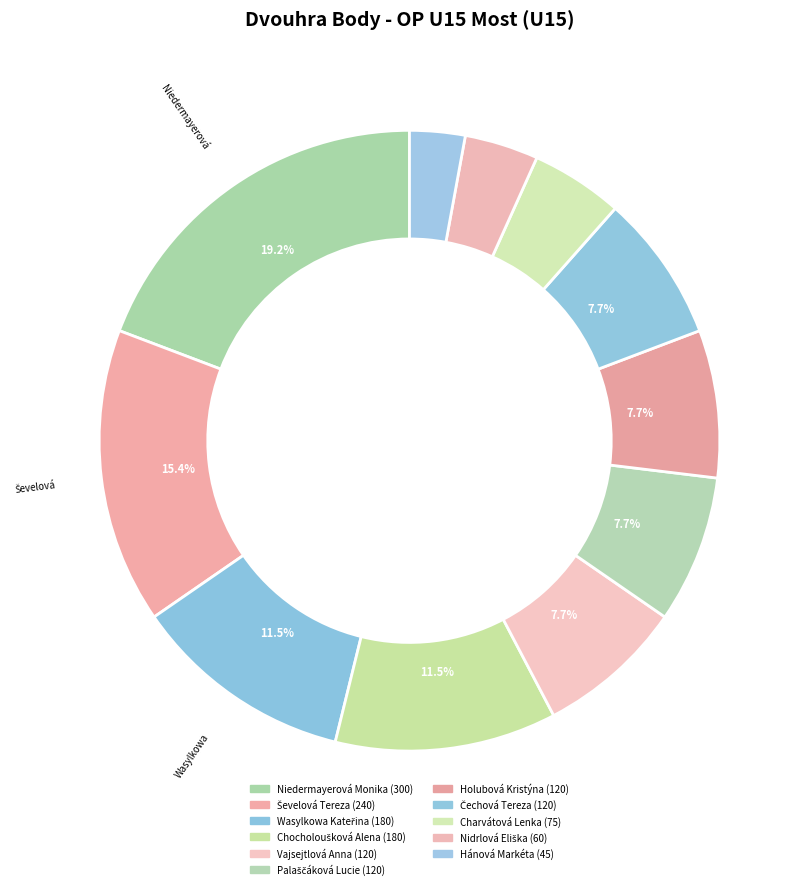

Rank the categories by value from lowest to highest.

Hánová Markéta, Nidrlová Eliška, Charvátová Lenka, Vajsejtlová Anna, Palaščáková Lucie, Holubová Kristýna, Čechová Tereza, Wasylkowa Kateřina, Chocholoušková Alena, Ševelová Tereza, Niedermayerová Monika